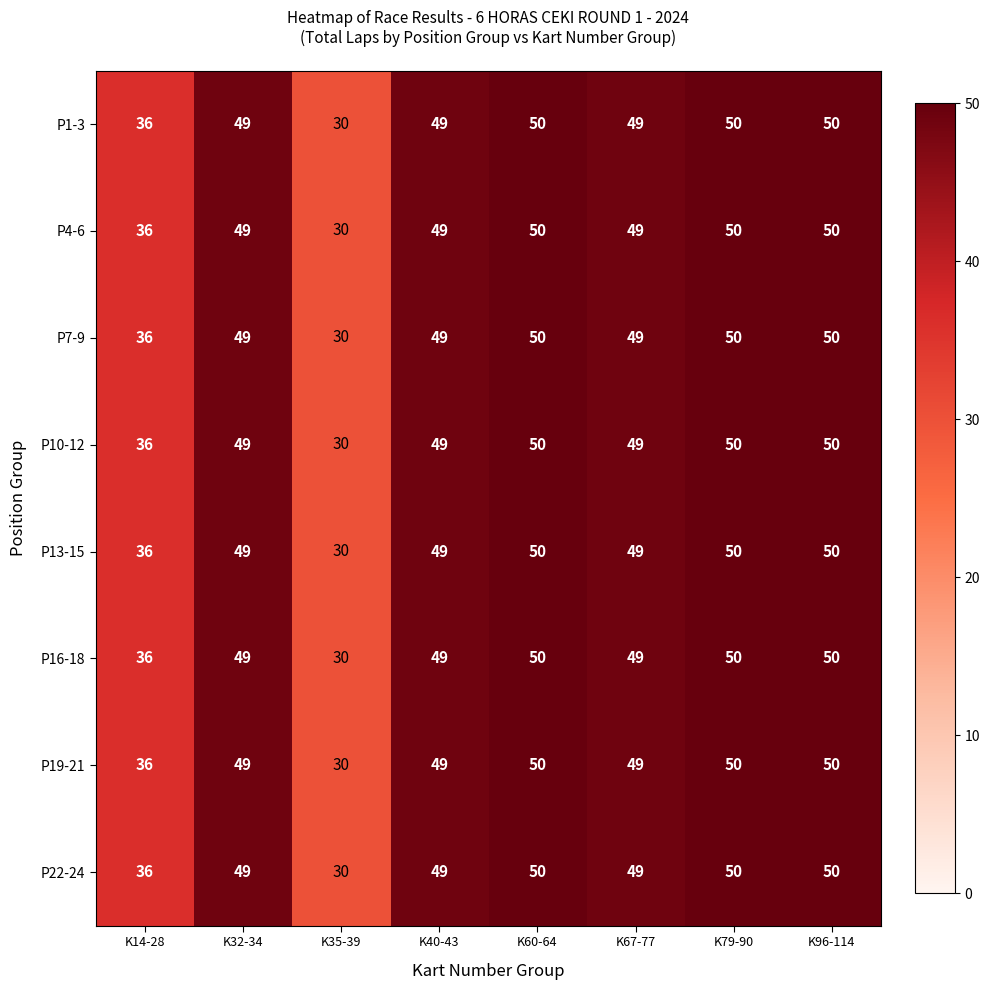

What is the difference between the maximum and minimum values in the P1-3 series?

20